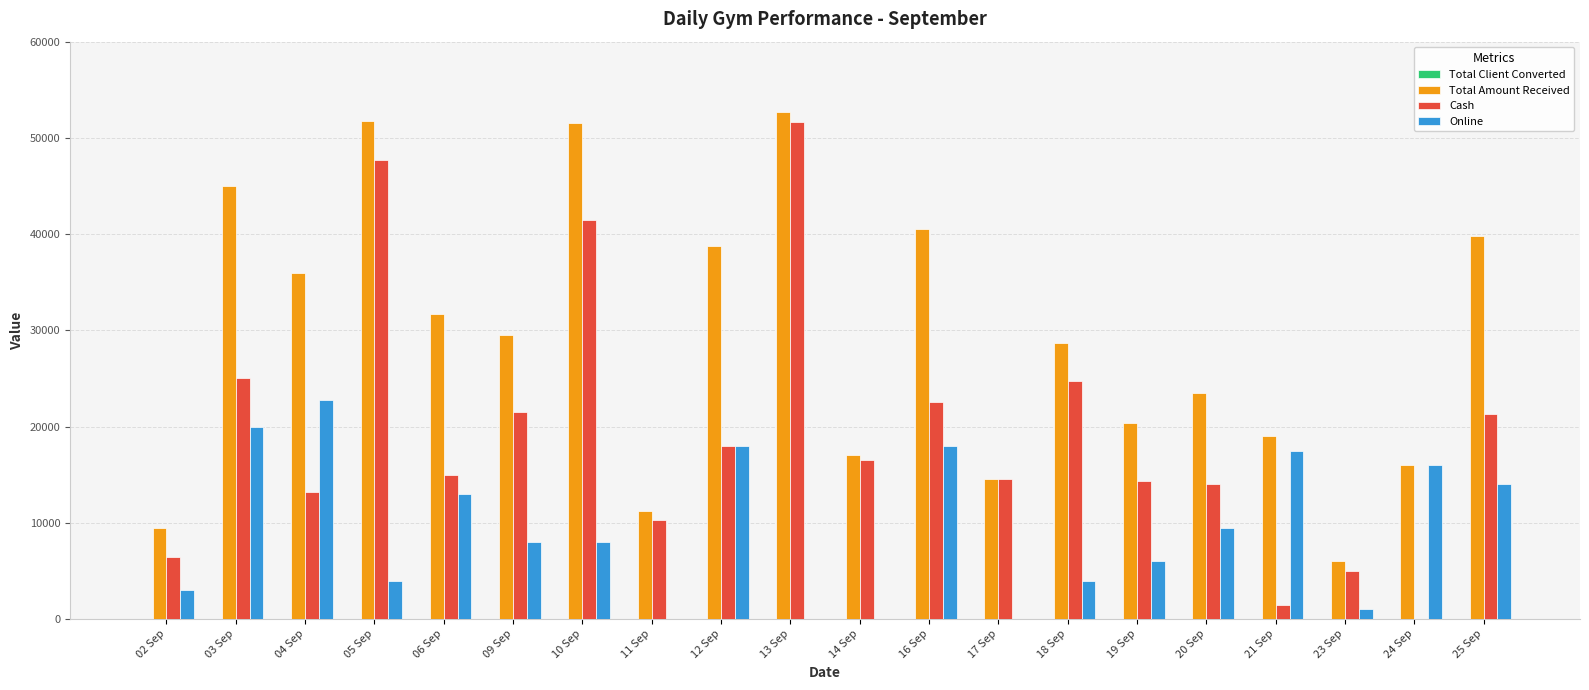

How many values in Cash are above zero?

19